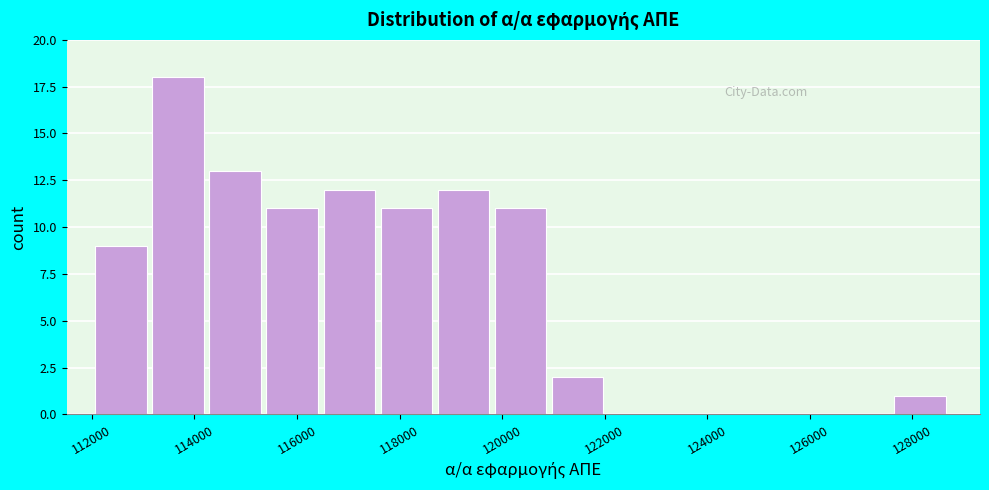

Reading left to right, transcribe this chart: for each bar, give the range it covers on the x-axis and its height. Neither the bar edges nor the heights are printed on the chart, so give them approximately, as read against the axes.

112000 to 113200: 9
113200 to 114200: 18
114200 to 115400: 13
115400 to 116600: 11
116600 to 117600: 12
117600 to 118800: 11
118800 to 119800: 12
119800 to 121000: 11
121000 to 122000: 2
122000 to 123200: 0
123200 to 124400: 0
124400 to 125400: 0
125400 to 126600: 0
126600 to 127600: 0
127600 to 128800: 1